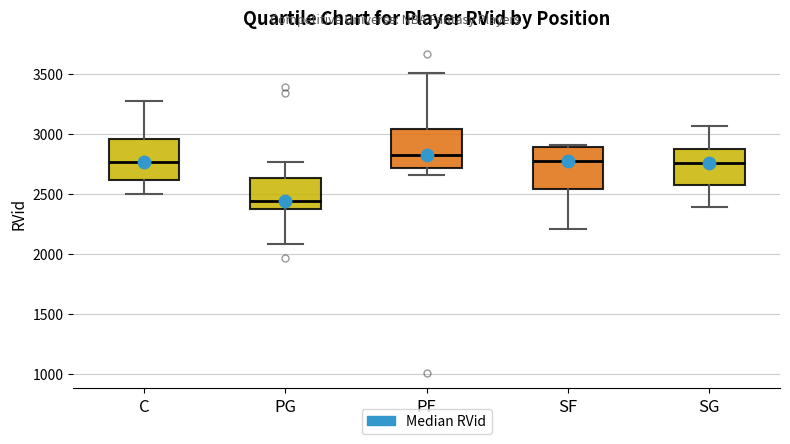

Reading left to right, transcribe this box plot: for each box, give where its median line is, the range the box spans, and where its two whiskers end, as read against the y-axis. The values are not printed on the chart, so give them approximately, as read against the axis.

C: median 2750, box 2600 to 2950, whiskers 2500 to 3250
PG: median 2450, box 2400 to 2650, whiskers 2100 to 2750
PF: median 2800, box 2700 to 3050, whiskers 2650 to 3500
SF: median 2800, box 2550 to 2900, whiskers 2200 to 2900 (just above the box's upper edge)
SG: median 2750, box 2600 to 2900, whiskers 2400 to 3050